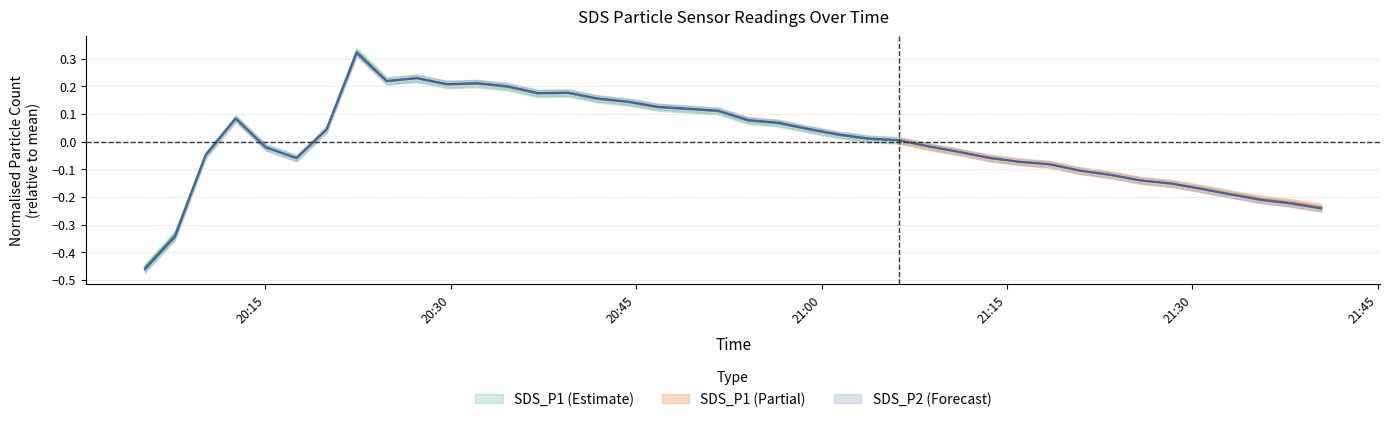

List the labels in order of value, smallest first.

2023/04/15 20:05:15, 2023/04/15 20:07:41, 2023/04/15 21:40:25, 2023/04/15 21:37:59, 2023/04/15 21:35:33, 2023/04/15 21:33:07, 2023/04/15 21:30:41, 2023/04/15 21:28:15, 2023/04/15 21:25:49, 2023/04/15 21:23:23, 2023/04/15 21:20:57, 2023/04/15 21:18:25, 2023/04/15 21:15:59, 2023/04/15 20:17:31, 2023/04/15 21:13:33, 2023/04/15 20:10:10, 2023/04/15 21:11:07, 2023/04/15 20:15:02, 2023/04/15 21:08:41, 2023/04/15 21:06:15, 2023/04/15 21:03:49, 2023/04/15 21:01:23, 2023/04/15 20:19:57, 2023/04/15 20:58:57, 2023/04/15 20:56:31, 2023/04/15 20:54:05, 2023/04/15 20:12:36, 2023/04/15 20:51:38, 2023/04/15 20:49:13, 2023/04/15 20:46:47, 2023/04/15 20:44:21, 2023/04/15 20:41:55, 2023/04/15 20:37:02, 2023/04/15 20:39:29, 2023/04/15 20:34:36, 2023/04/15 20:29:41, 2023/04/15 20:32:10, 2023/04/15 20:24:49, 2023/04/15 20:27:15, 2023/04/15 20:22:23